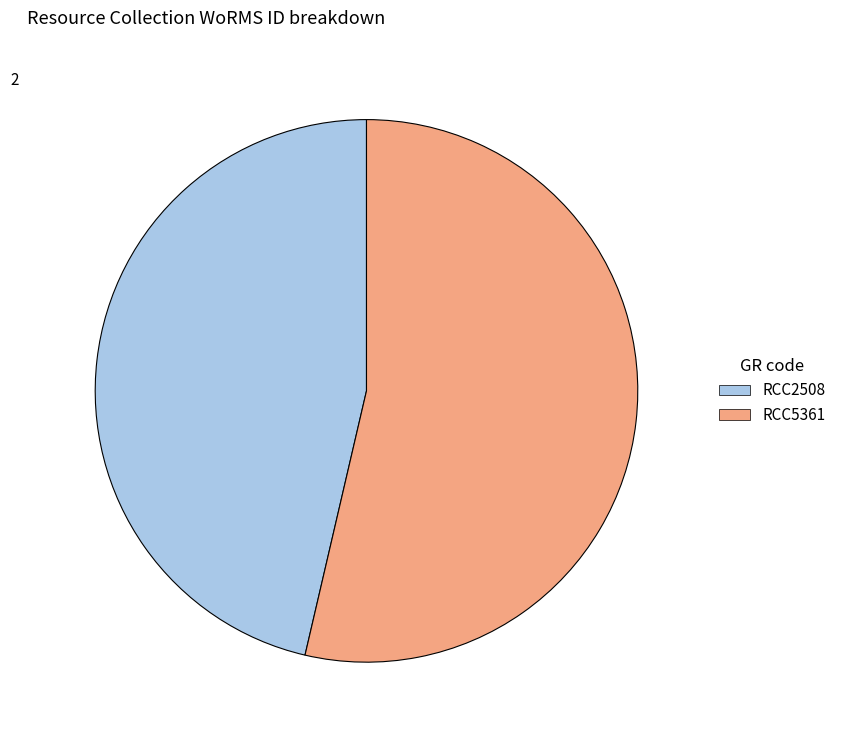

Which category has the smallest portion of the pie?

RCC2508